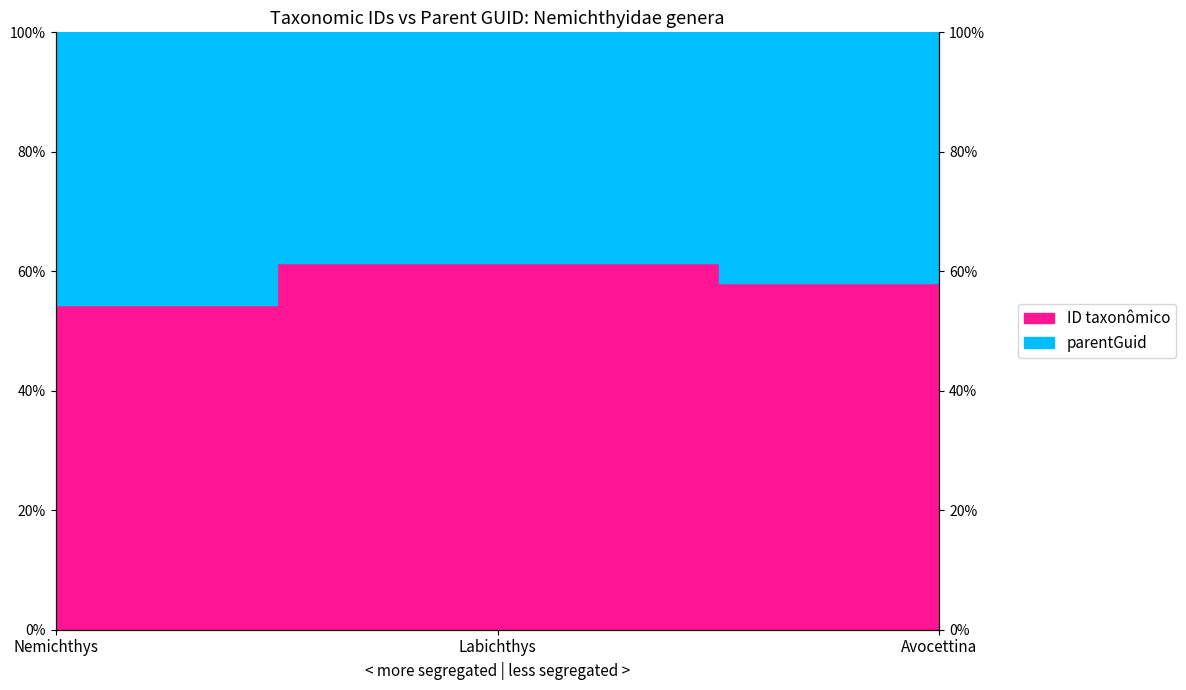

Rank the categories by value from highest to lowest.

Labichthys, Avocettina, Nemichthys